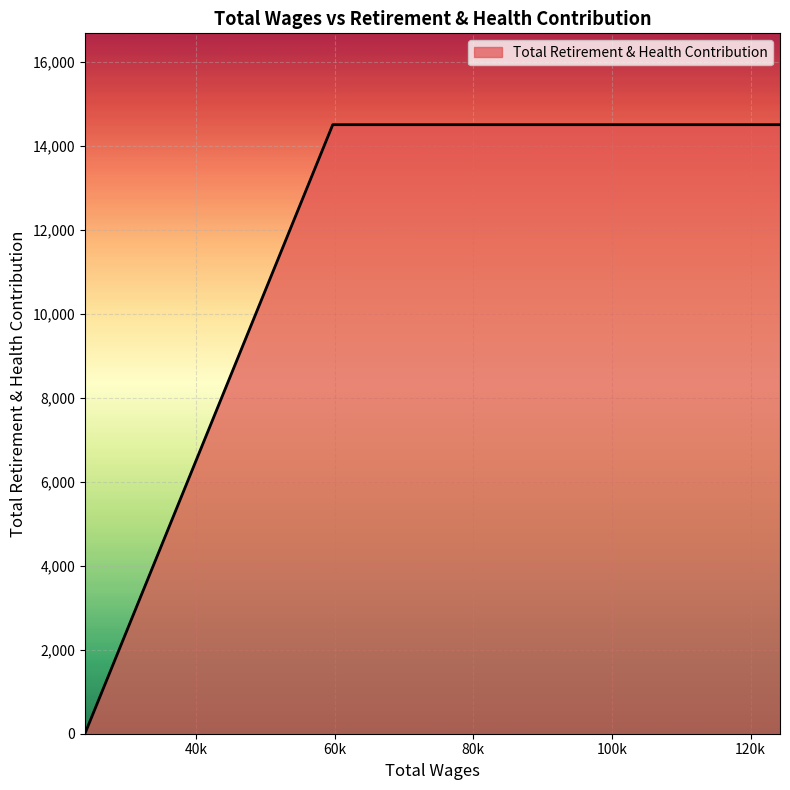

What is the maximum value shown in the chart?

14508